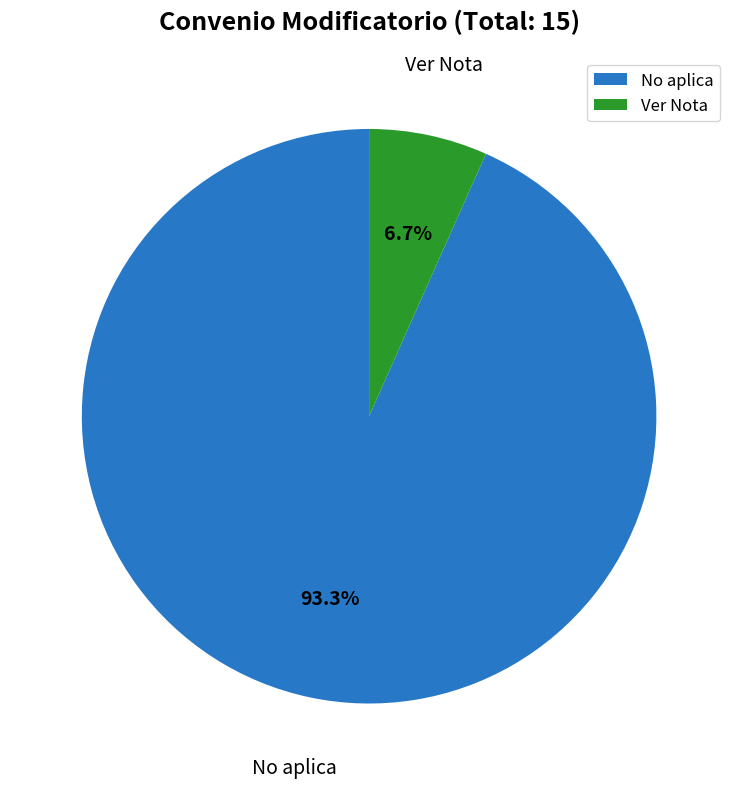

Approximately how many times larger is the value at Ver Nota compared to No aplica?

0.1